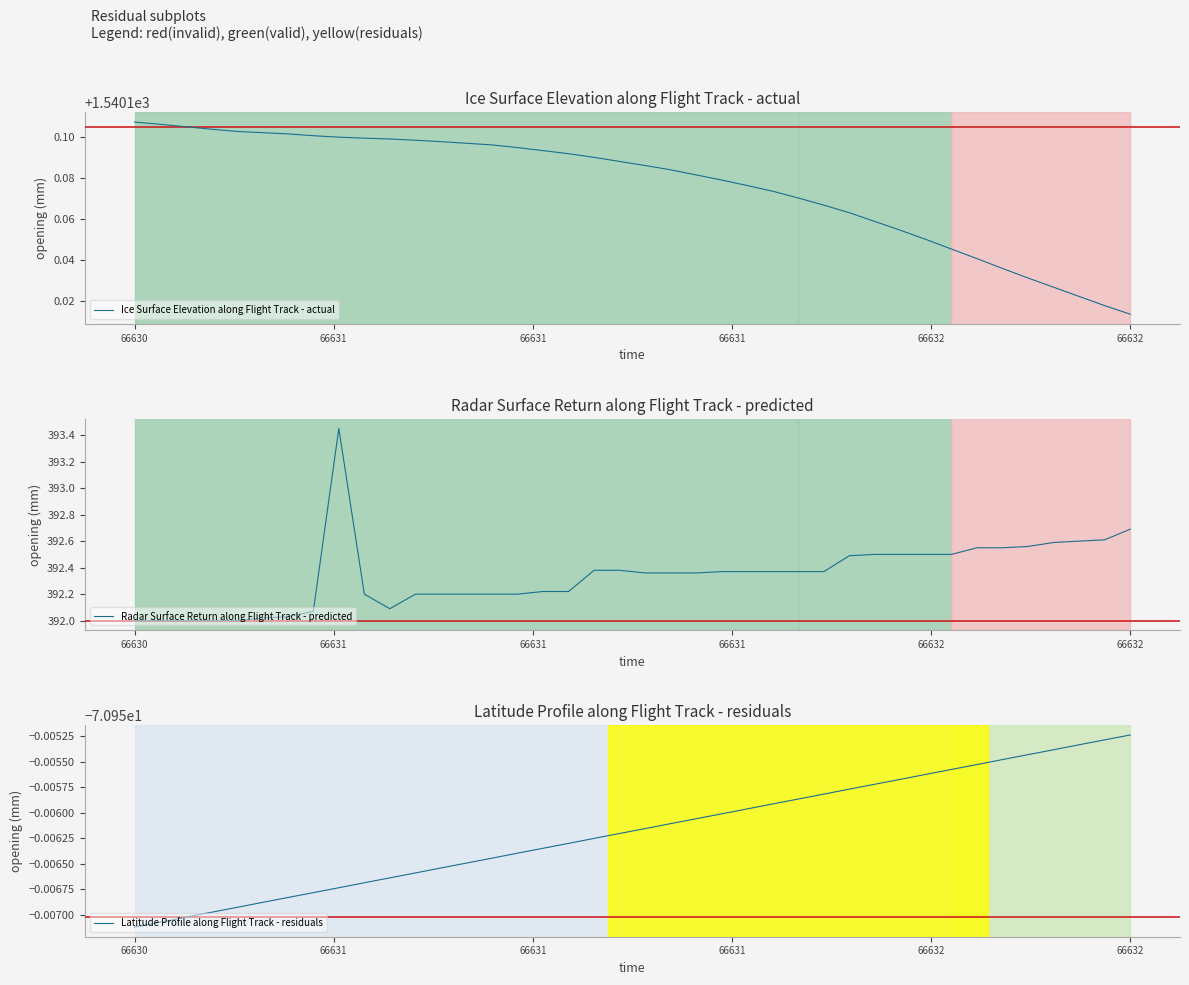

True or false: Radar Surface Return along Flight Track - predicted and Latitude Profile along Flight Track - residuals cross at least once.

False